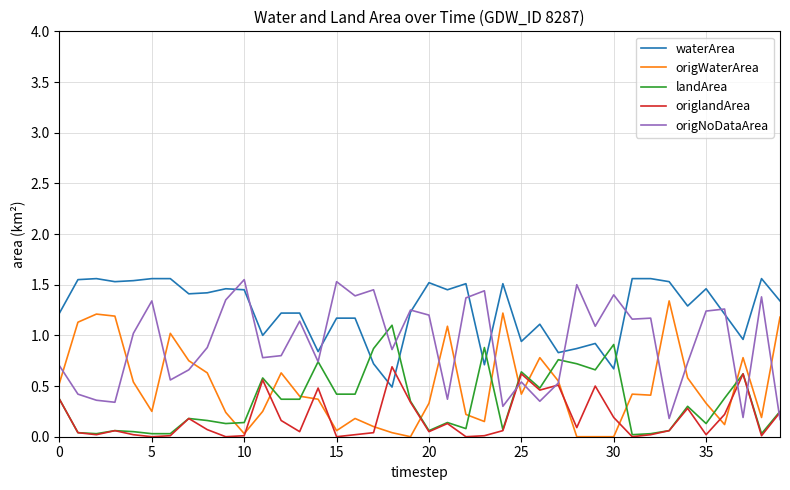

True or false: waterArea and origWaterArea cross at least once.

False